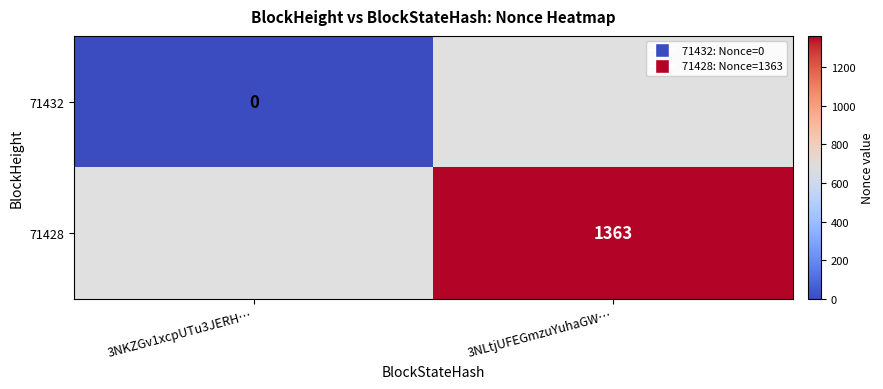

Is the value of 71432 at 3NKZGv1xcpUTu3JERH… greater than the value of 71428 at 3NLtjUFEGmzuYuhaGW…?

No